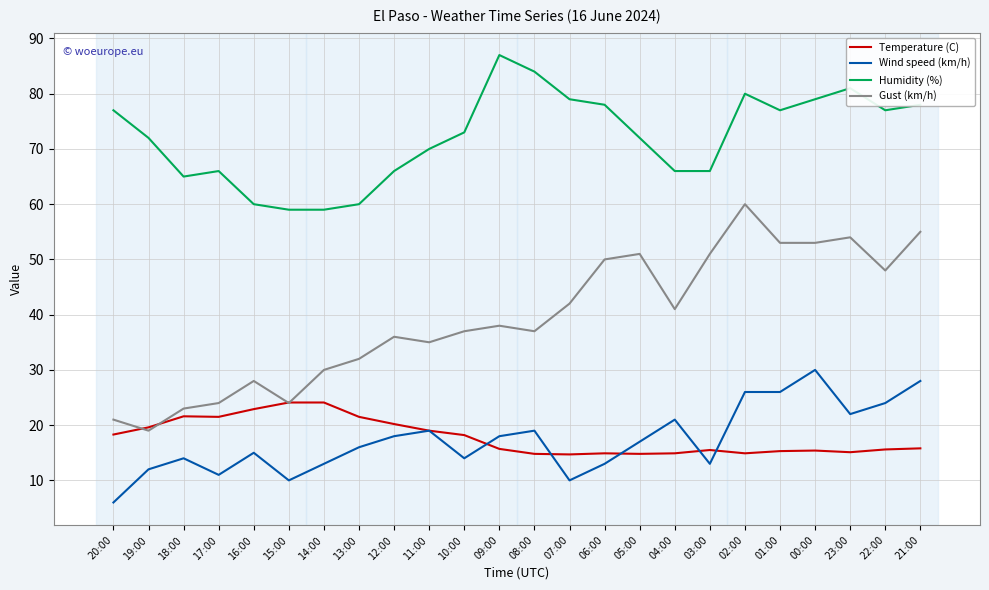

Which series has the largest range (max minus min)?

Gust (km/h)